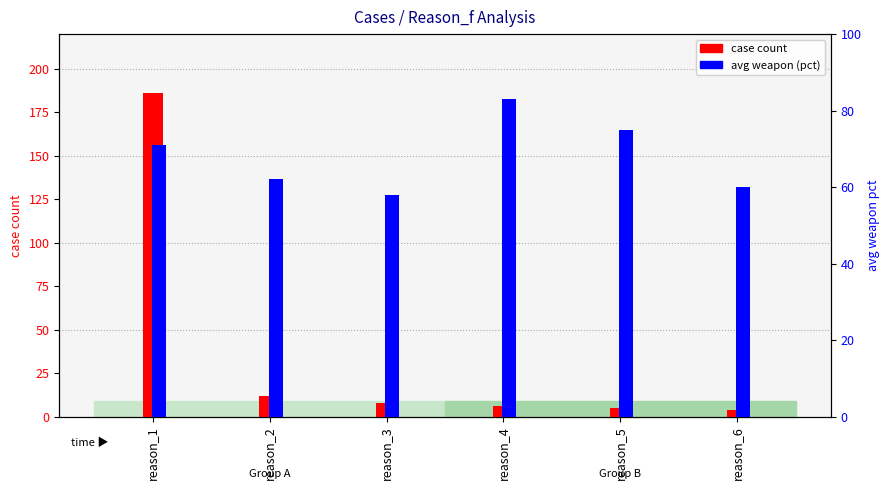

The case count series shows 12.0 at reason_2. True or false?

True